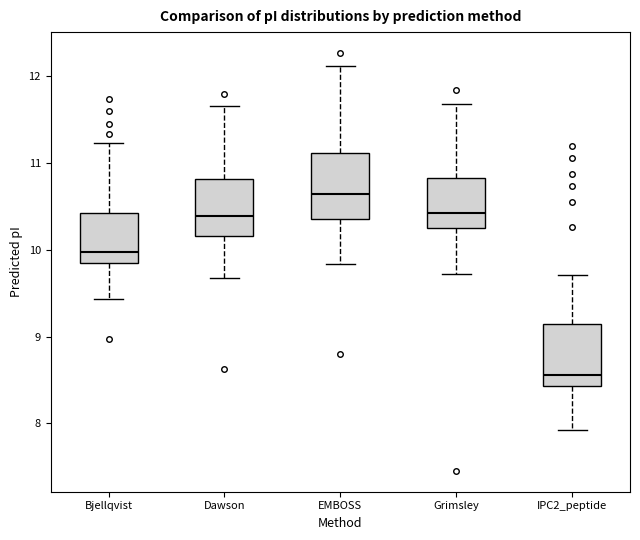

Where is the lower edge of the box for Dawson on the y-axis? The values are not printed on the chart, so give them approximately, as read against the axis.

10.2